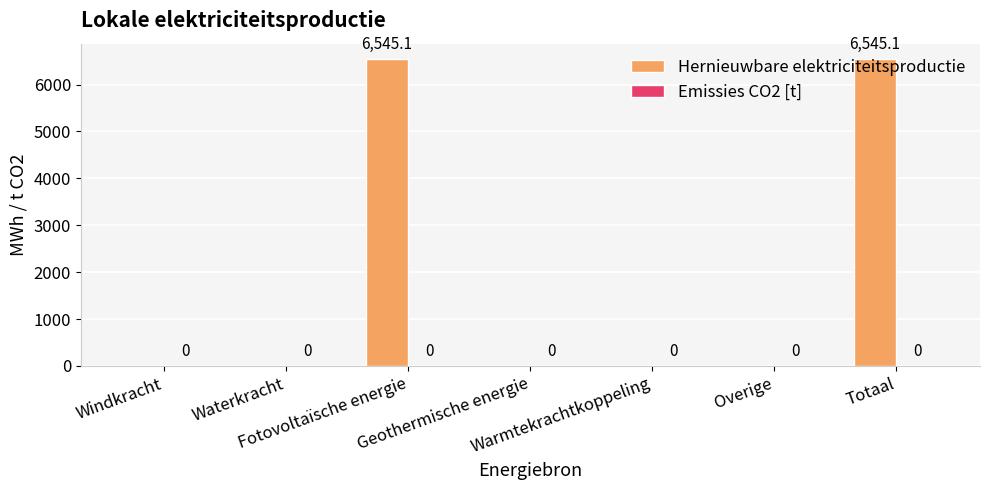

How many positive values are there?

2